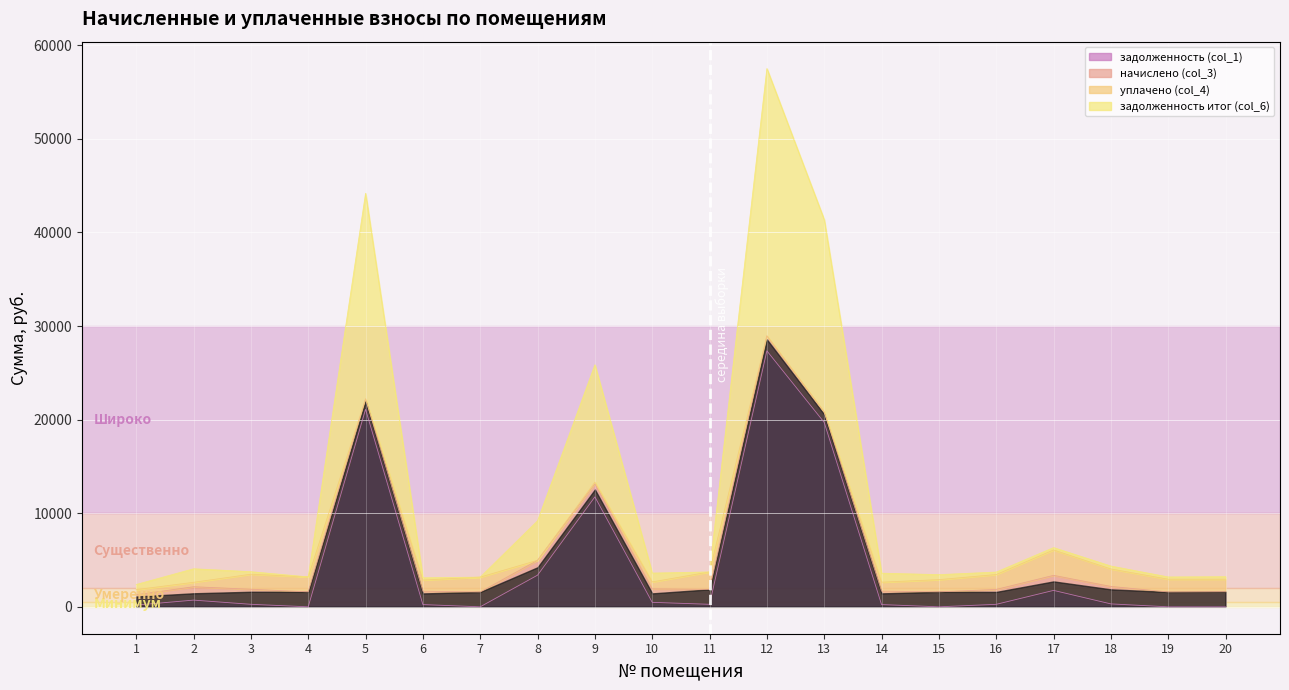

In задолженность (col_1), how many points are lower than both neighbors (excluding endpoints)?

4